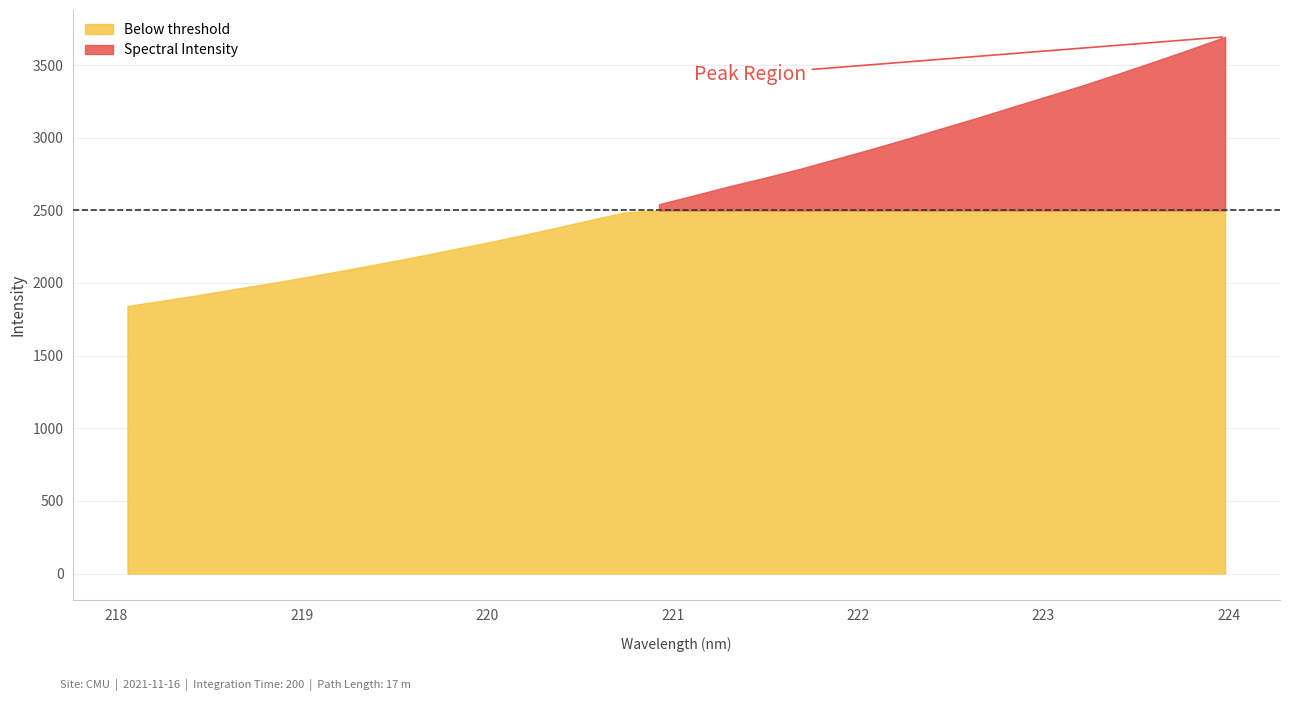

How many lines are shown in the chart?

1